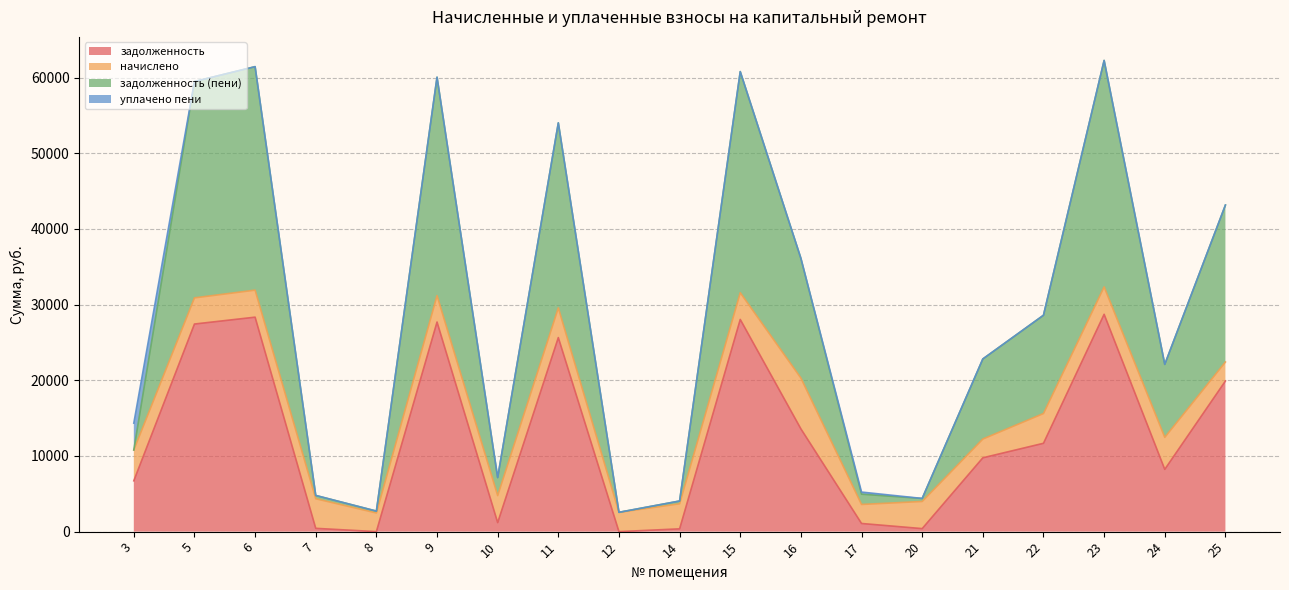

What is the total value across all series at 22?

28592.4